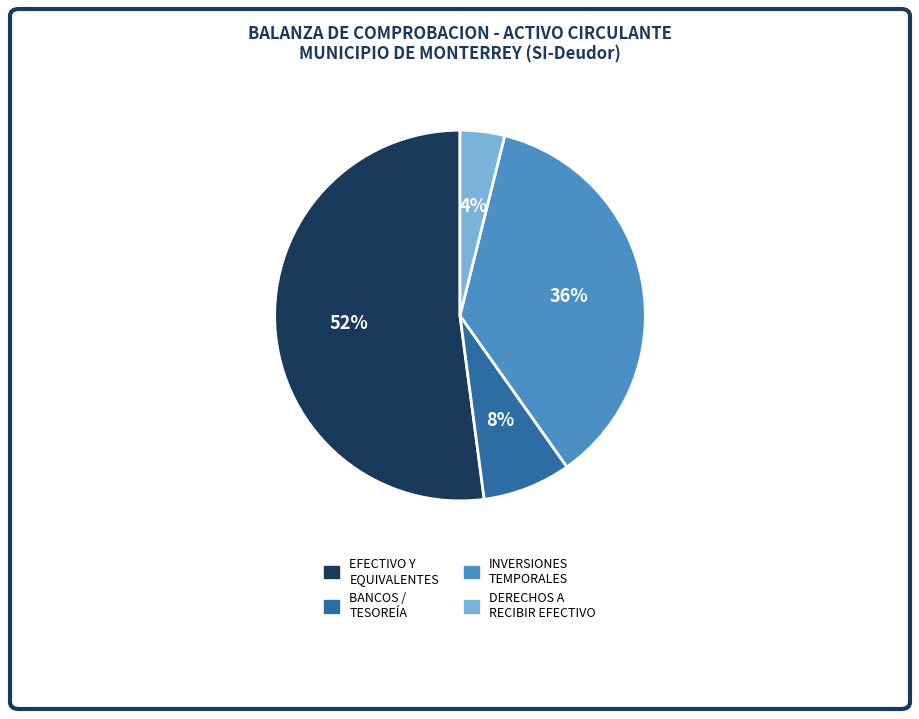

To the nearest percent, what is the difference between the largest and smallest slice percentages?

48%